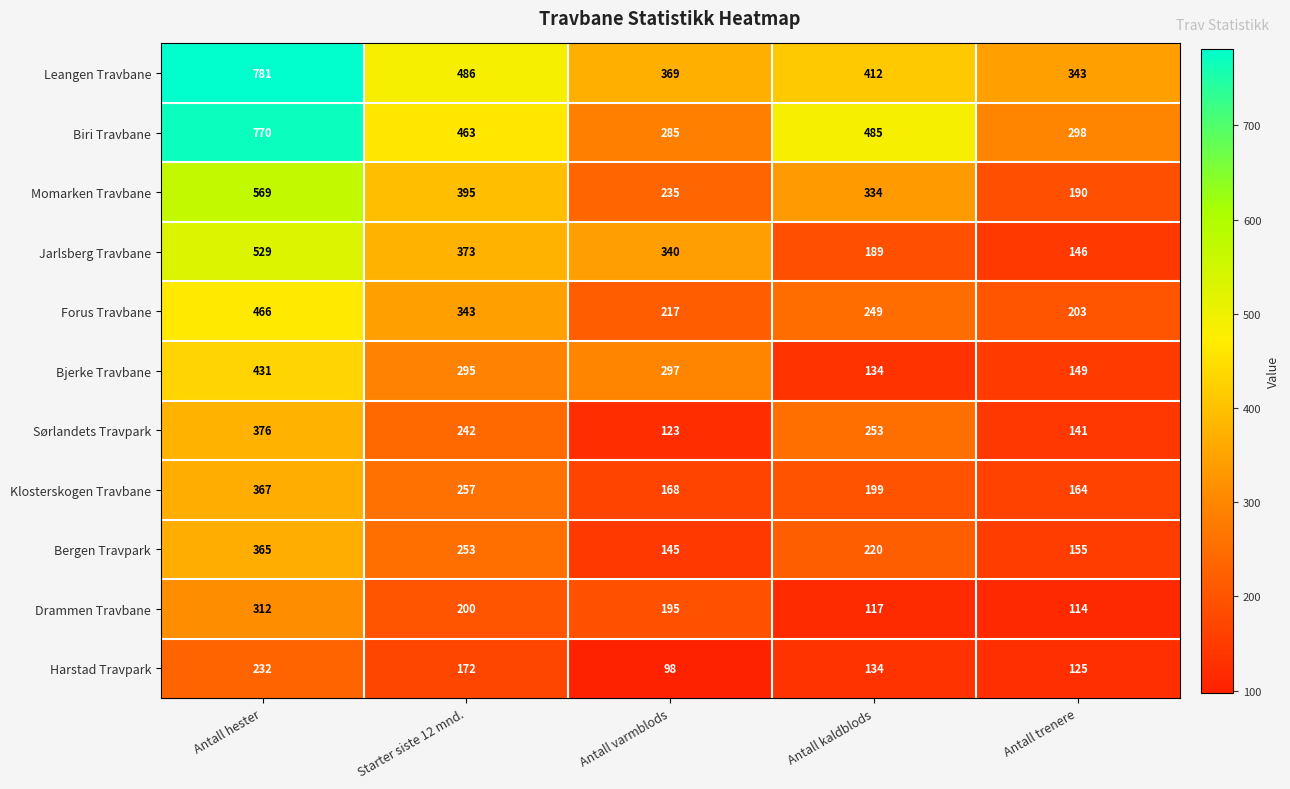

Is it true that Drammen Travbane equals 312 at Antall hester?

True